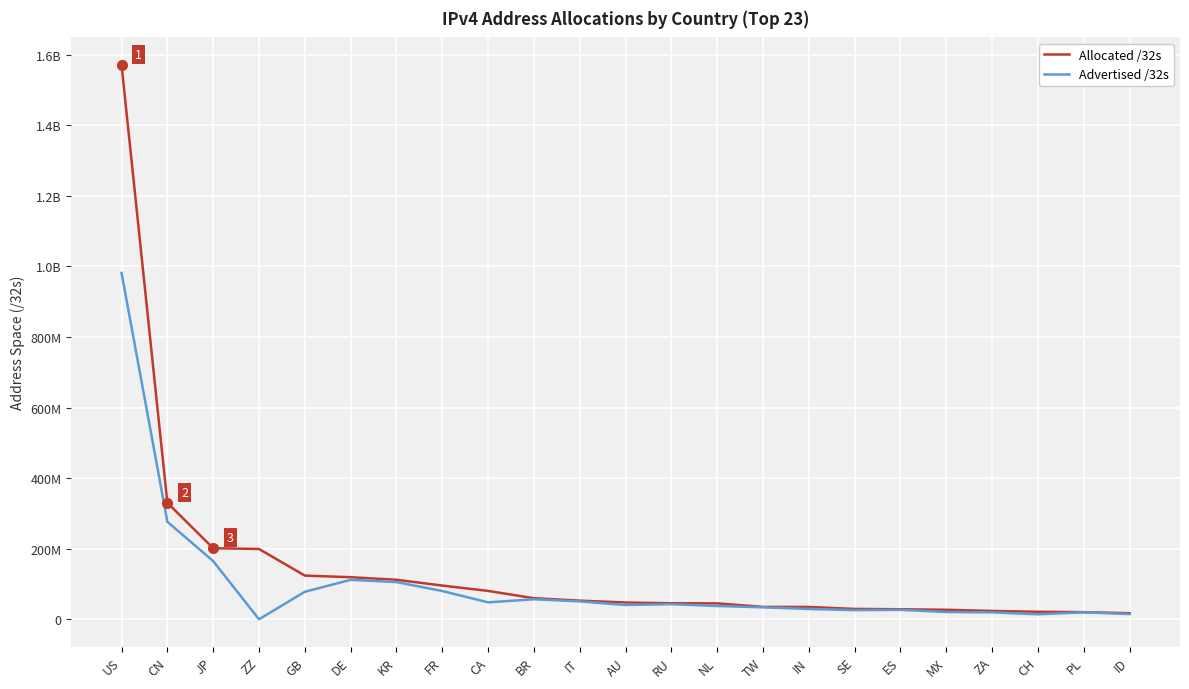

What are all the series names shown in the legend?

Allocated /32s, Advertised /32s